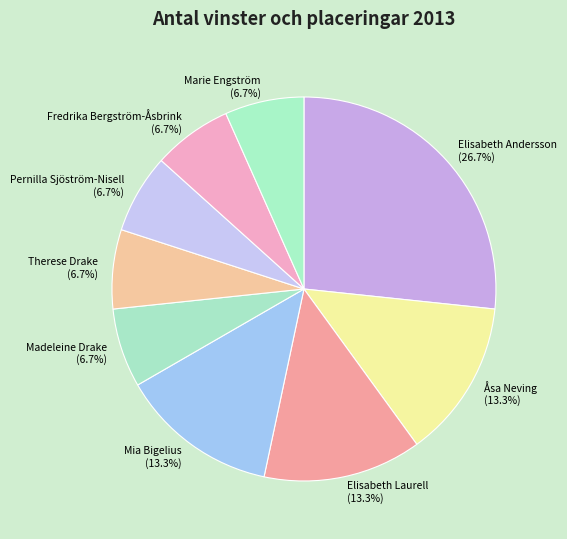

To the nearest percent, what portion does Fredrika Bergström-Åsbrink represent?

7%